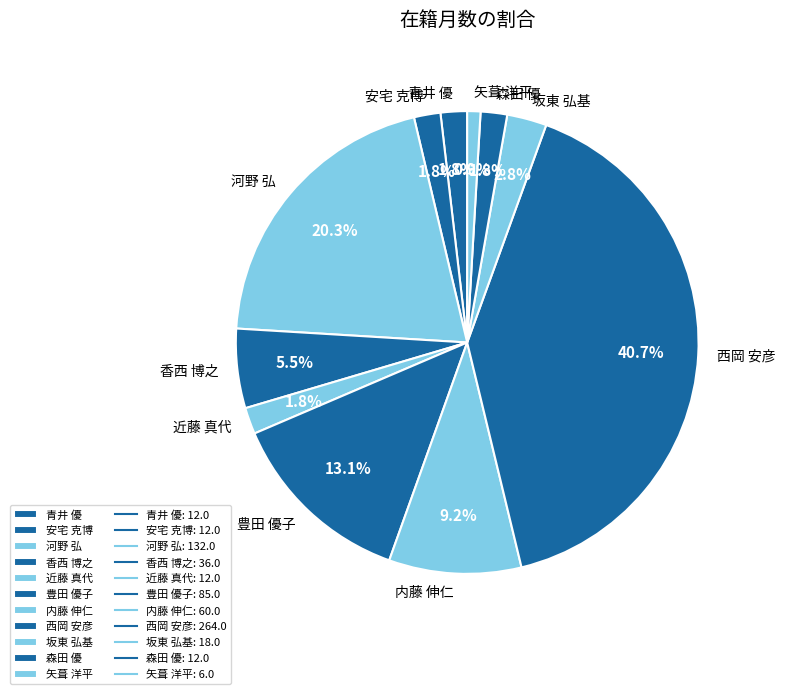

How many segments does this pie chart have?

11